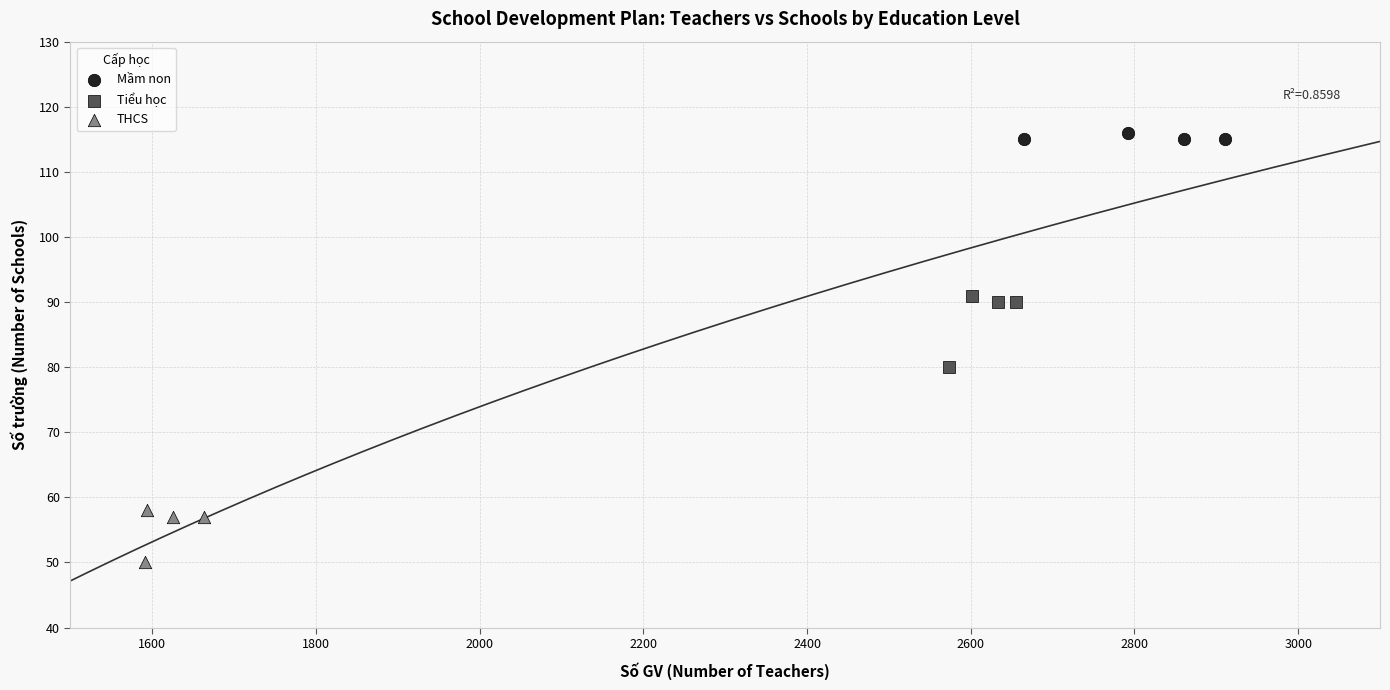

Which series reaches the maximum Y coordinate?

Mầm non